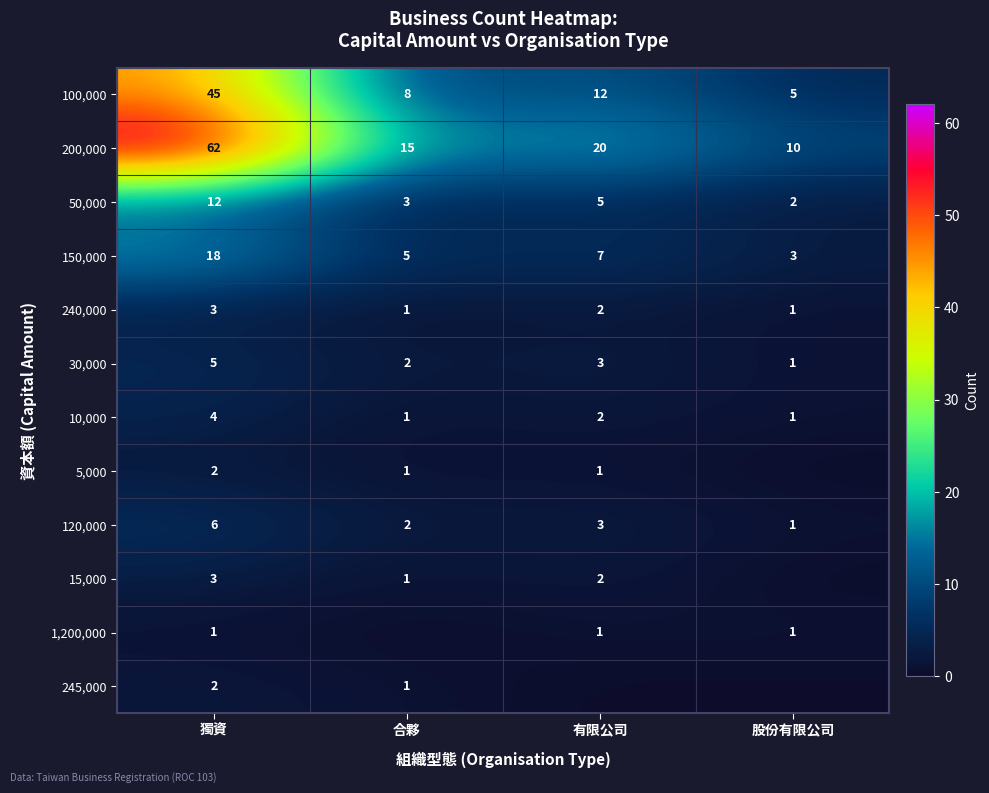

What is the sum of all 120,000 values?

12